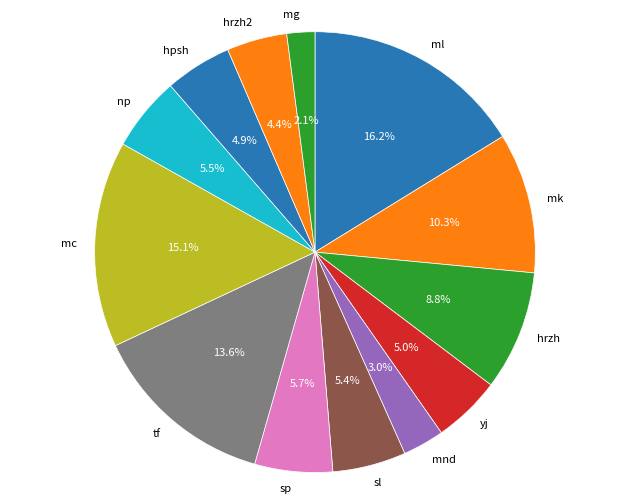

To the nearest percent, what is the average slice percentage?

8%